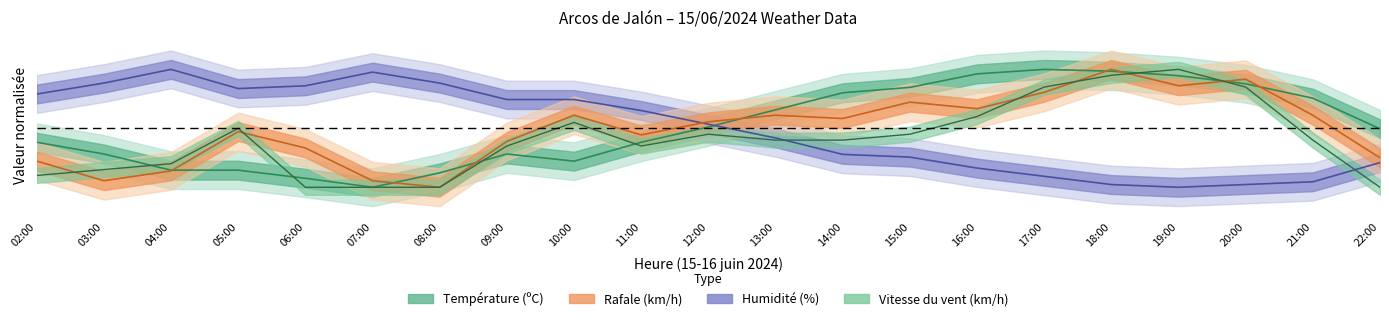

At how many categories does at least one series exceed 0?

21